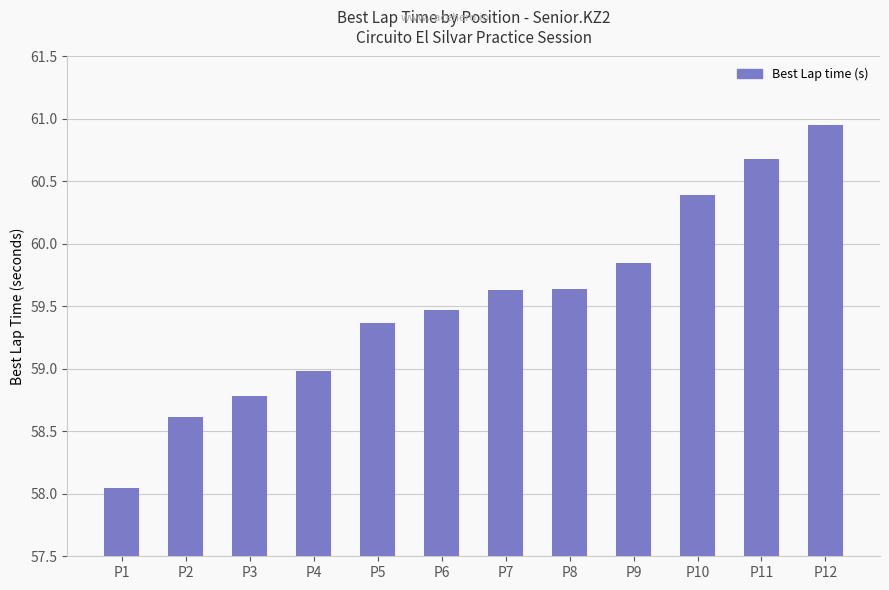

Approximately how many times larger is the value at P4 compared to P1?

1.0